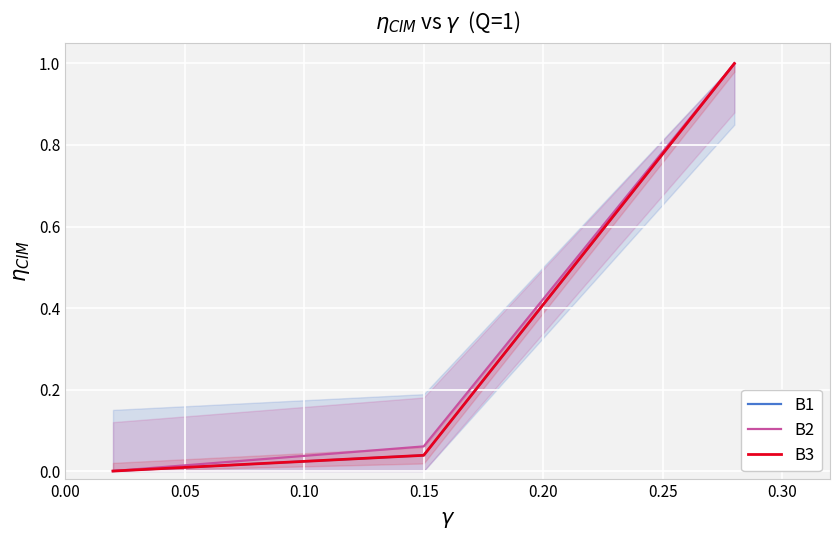

What is the value of the B2 point at the 2nd from the left?

0.1